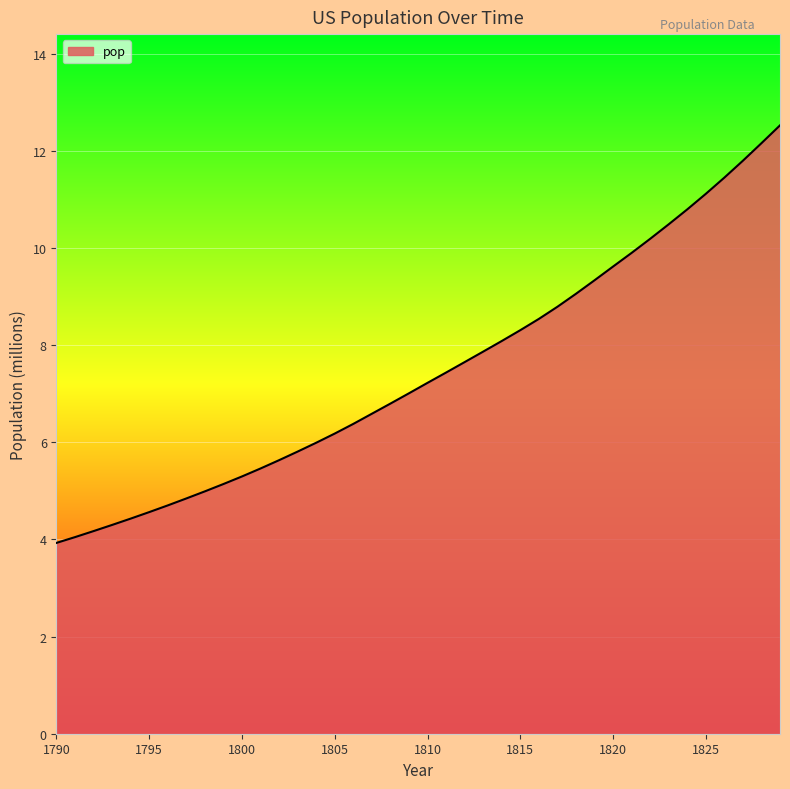

What is the difference between the maximum and minimum values?

8.6